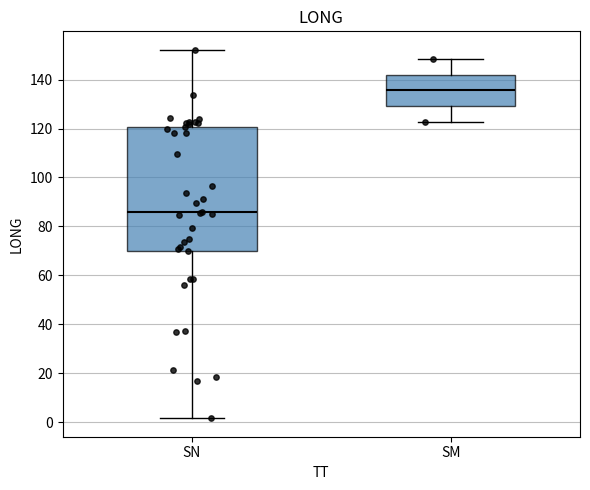

Where does the upper whisker of the box for SM end on the y-axis? The values are not printed on the chart, so give them approximately, as read against the axis.

148